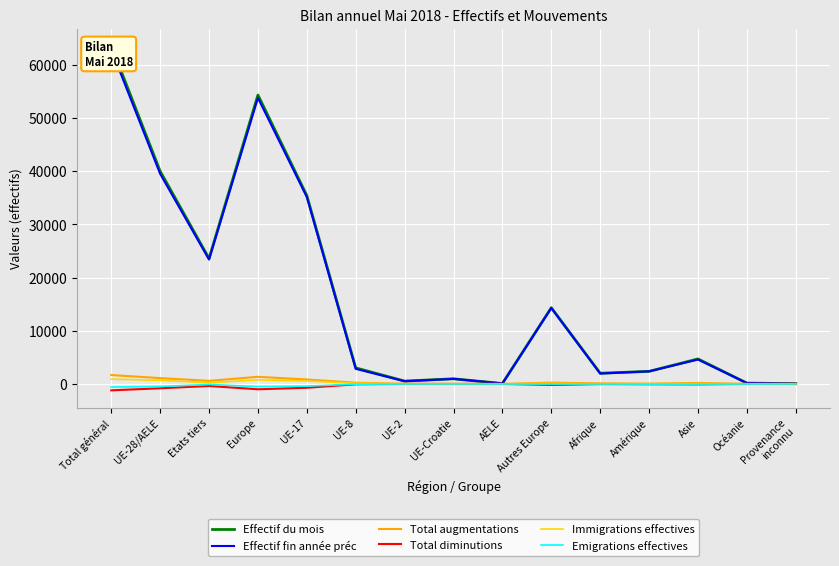

Between Etats tiers and Autres Europe, which is larger?

Etats tiers